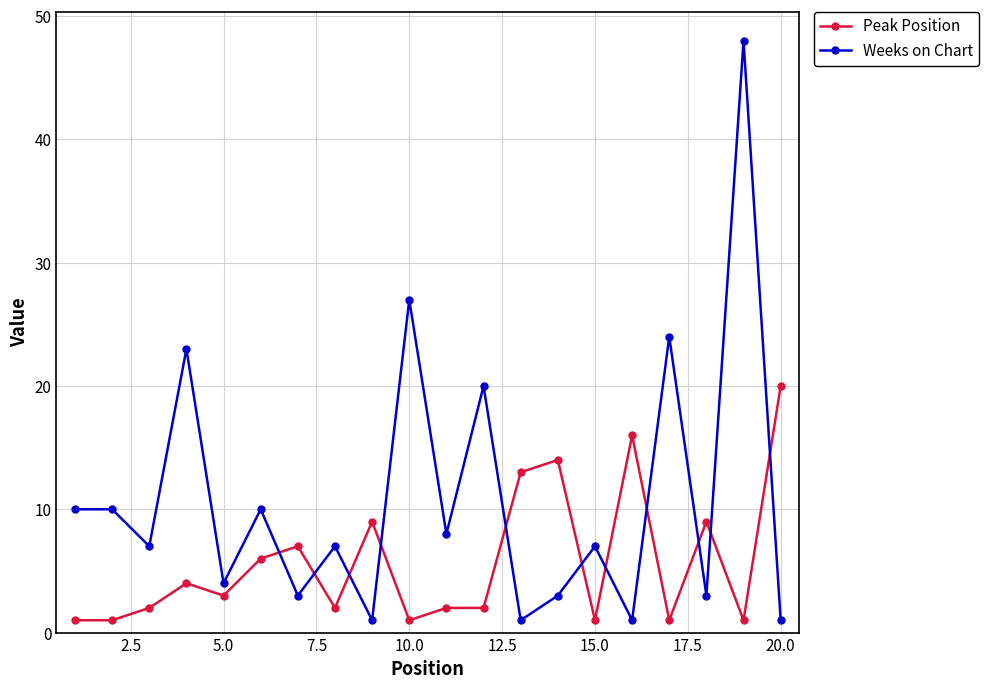

Which series has the largest total across all categories?

Weeks on Chart